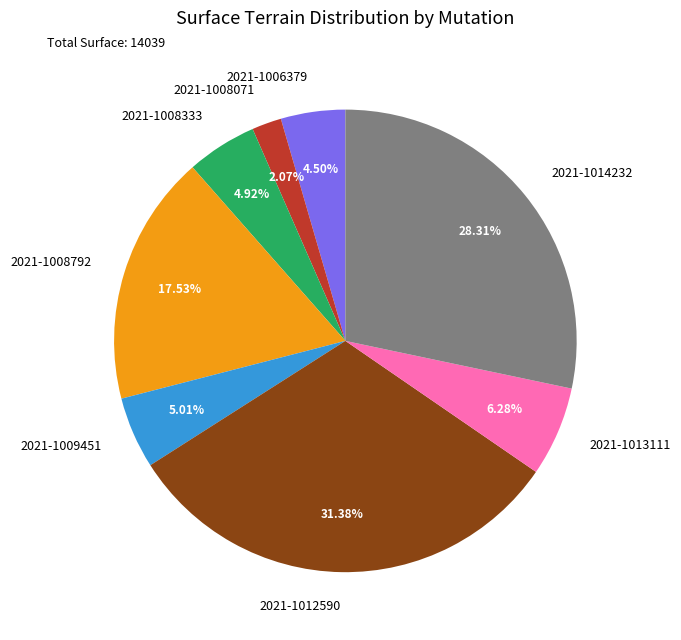

Which slice is the largest?

2021-1012590